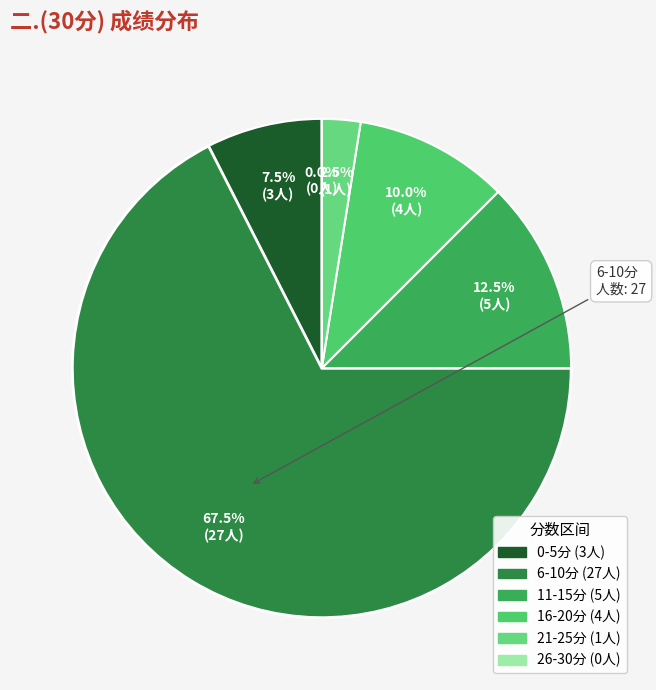

Is 孙美钰 the majority of the pie?

No